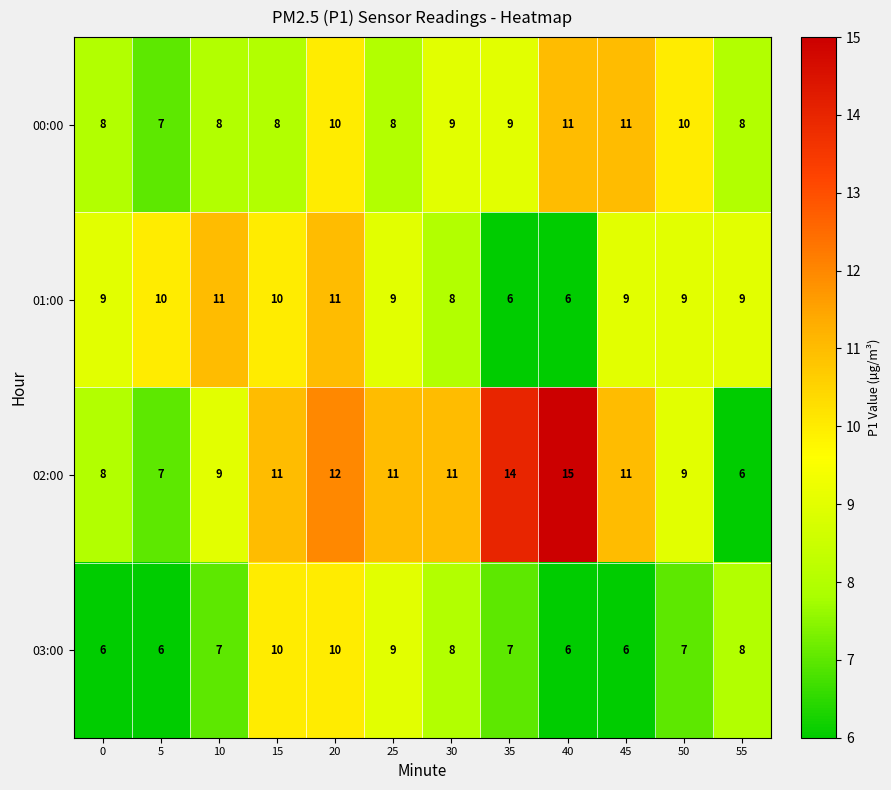

What is the difference between the maximum and minimum values in the 02:00 series?

9